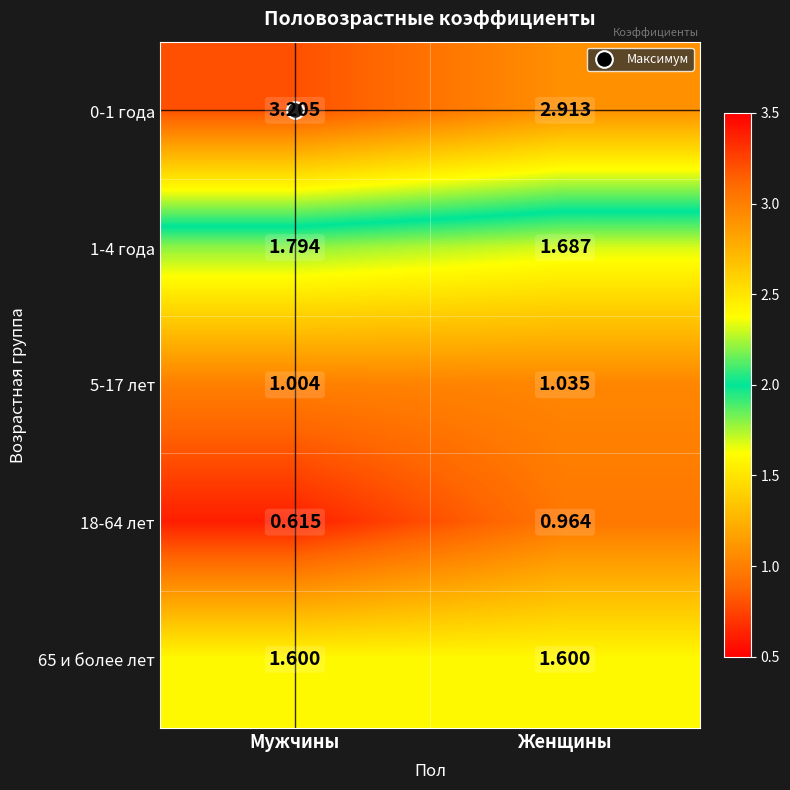

At which label is 5-17 лет closest to 1?

Мужчины